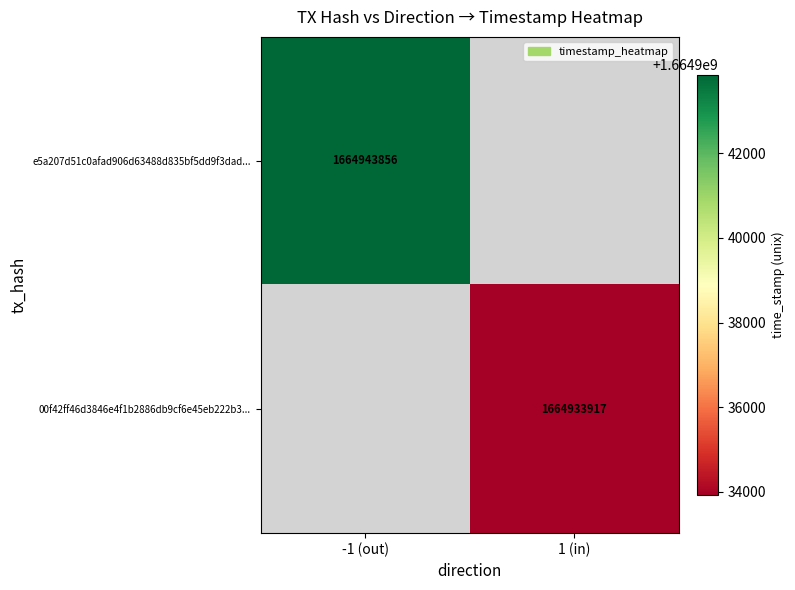

The value of e5a207d51c0afad906d63488d835bf5dd9f3dad... at -1 (out) is 2439926427. True or false?

False